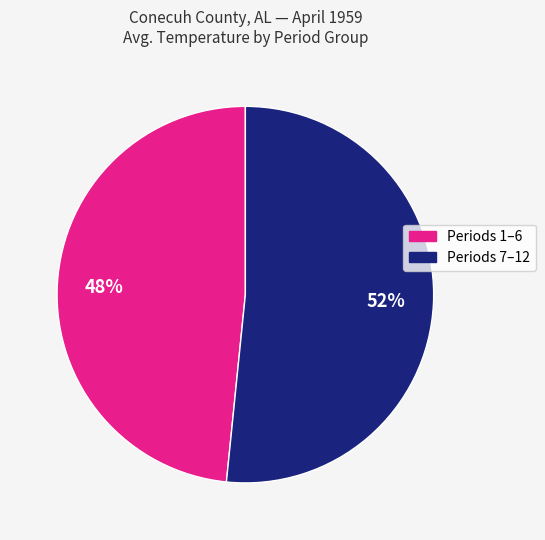

Does any single category account for the majority?

Yes